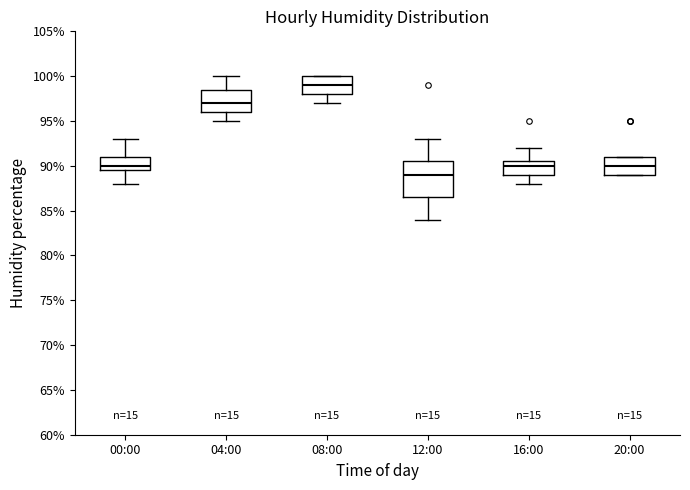

Which box has the highest median line?

08:00